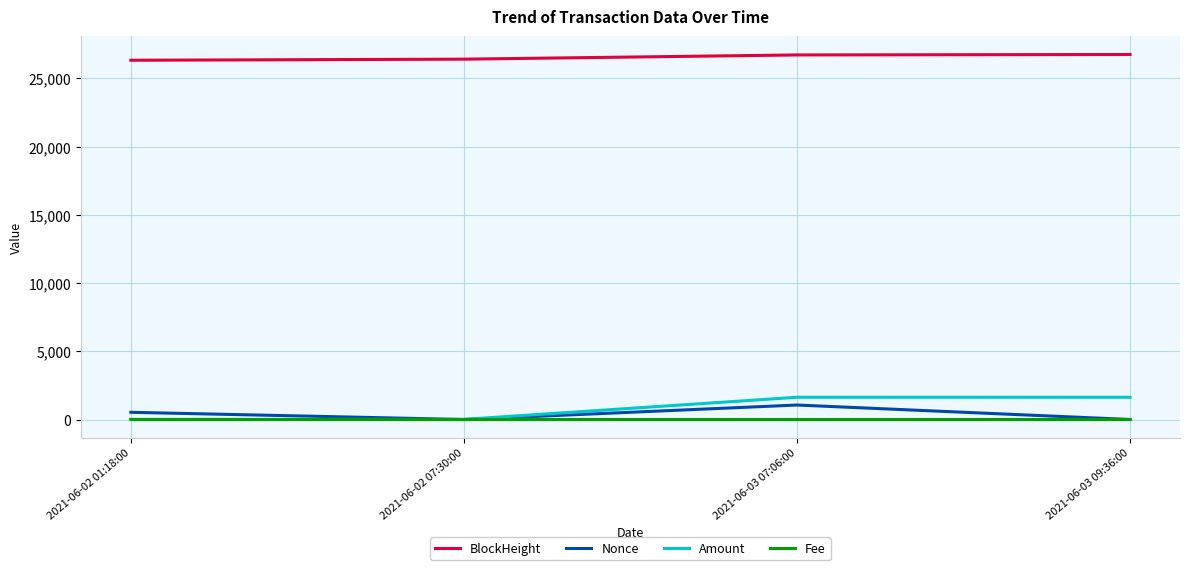

Which series has the largest total across all categories?

BlockHeight